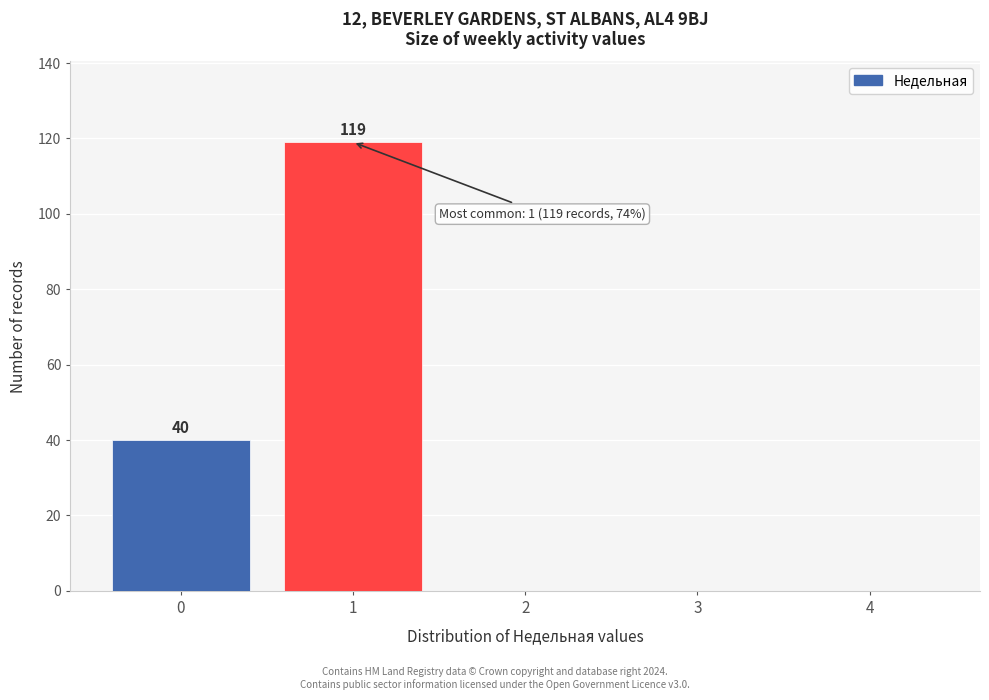

Reading right to left, list all the values displayed in this chart.

4=0	3=0	2=0	1=119	0=40